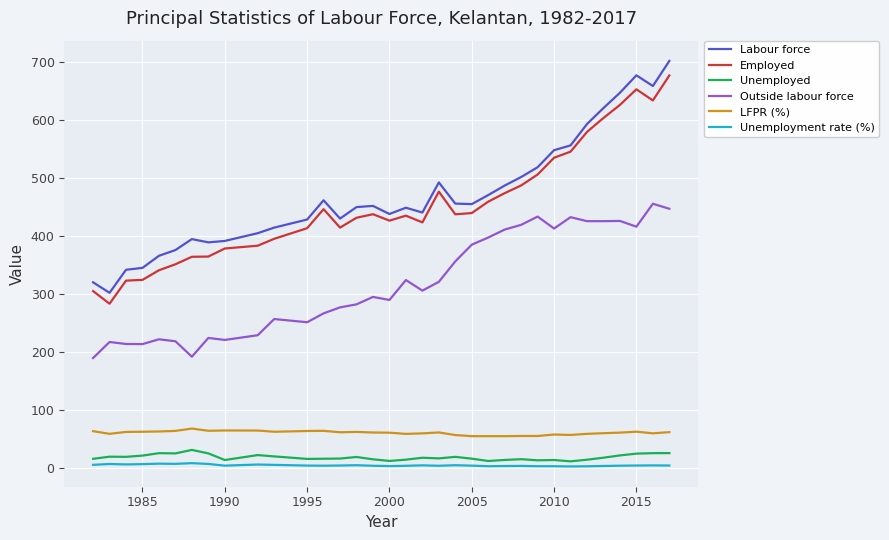

Which series has the largest range (max minus min)?

Labour force